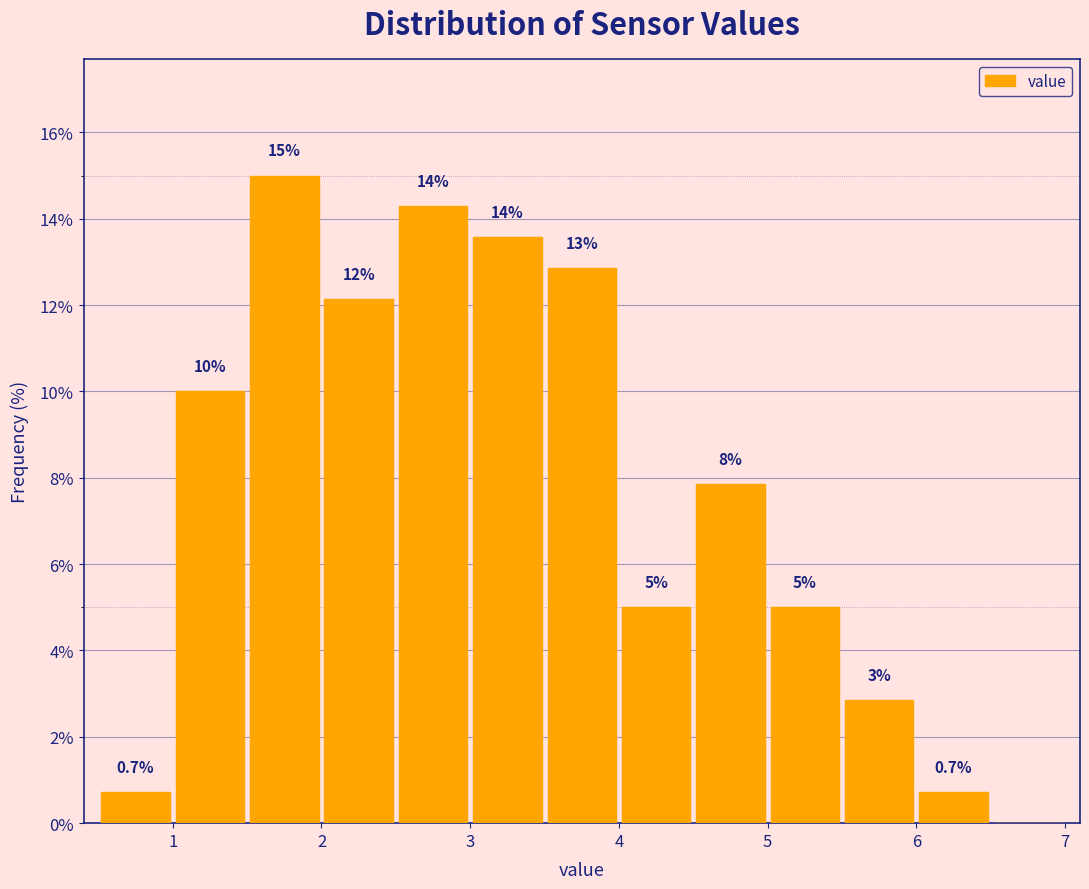

Over which range of the x-axis is the bar tallest?

1.5 to 2.0